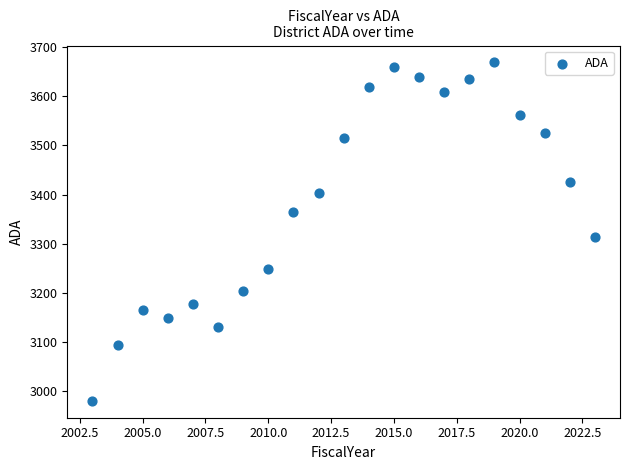

What Y value in the scatter plot is closest to 3324?

3313.6